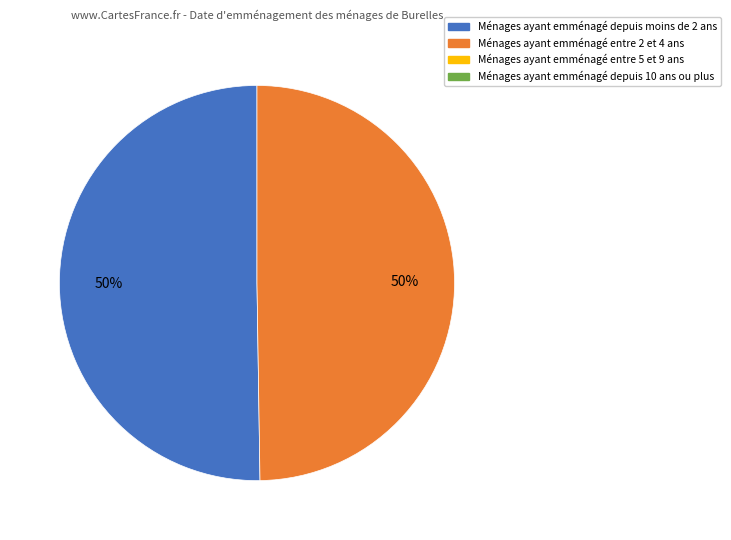

Count the number of slices in the pie.

2